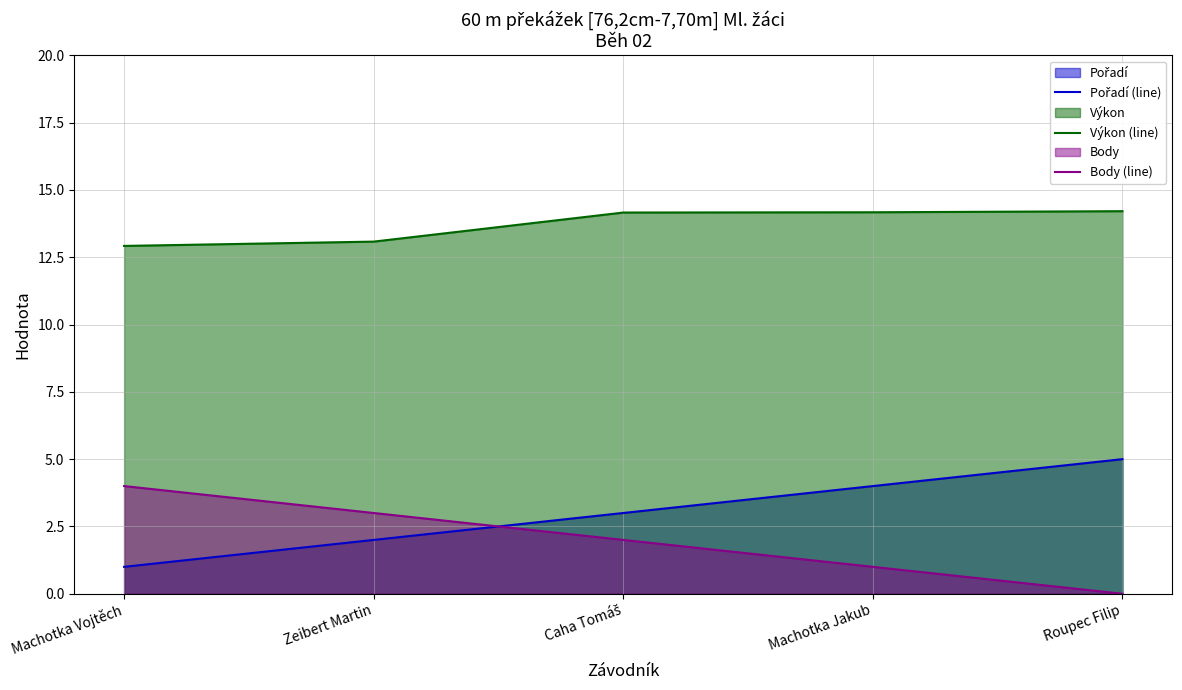

At which label is Body (line) closest to 2?

Caha Tomáš